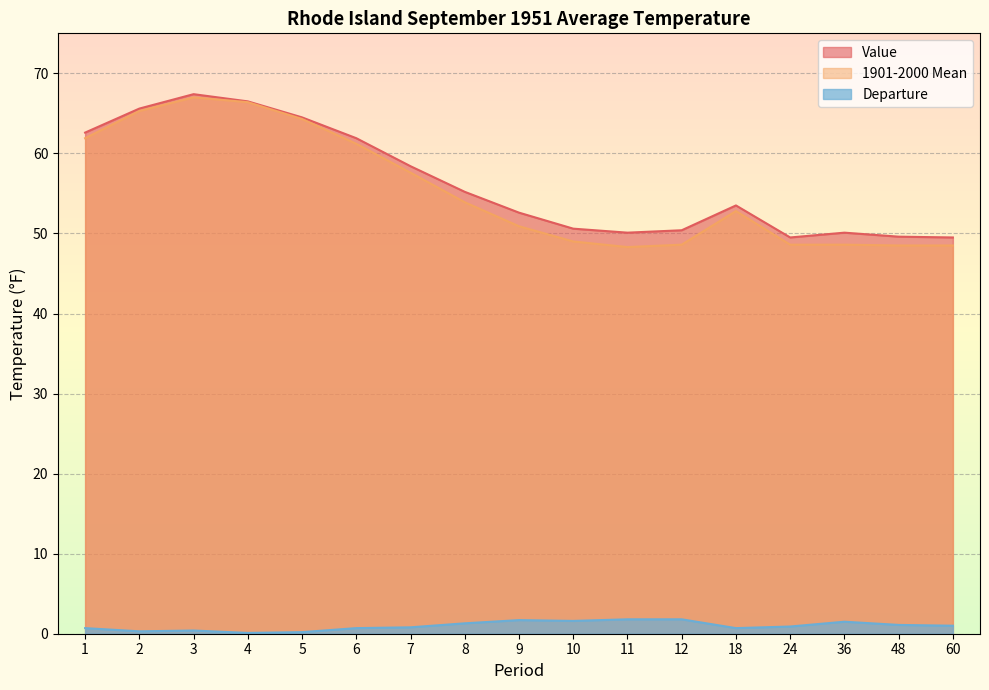

True or false: 1901-2000 Mean has more than 0 interior local peaks.

True